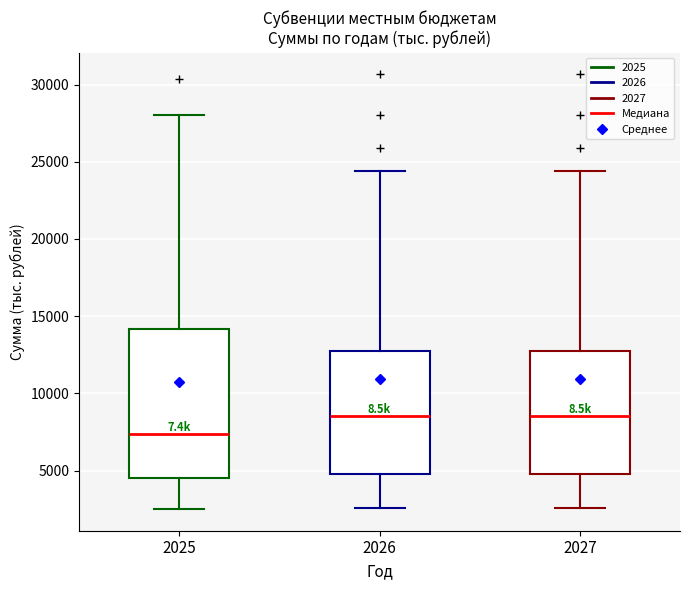

Reading left to right, read every box against the y-axis: the position of its median line, the range the box covers, and the ends of its whiskers. The values are not printed on the chart, so give them approximately, as read against the axis.

2025: median 7500, box 4500 to 14000, whiskers 2500 to 28000
2026: median 8500, box 5000 to 13000, whiskers 2500 to 24500
2027: median 8500, box 5000 to 13000, whiskers 2500 to 24500